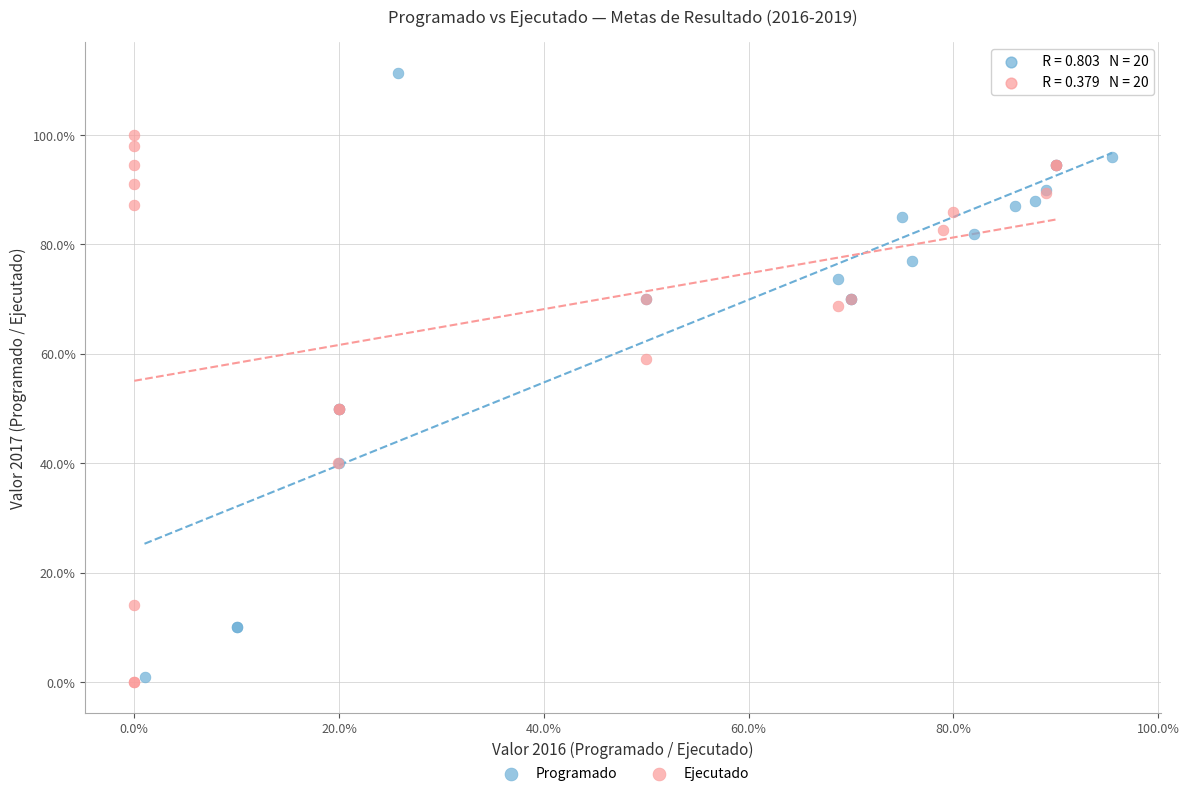

Which series has the widest spread of Y values?

Programado